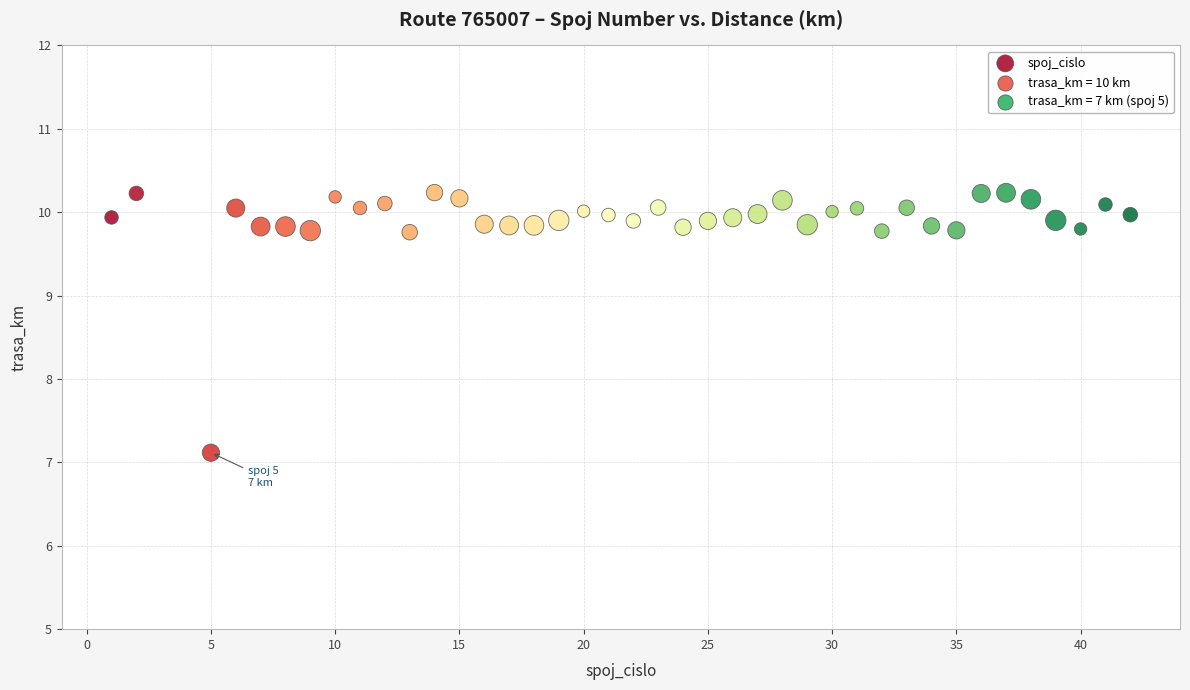

What is the range of Y values (max minus min)?

3.1